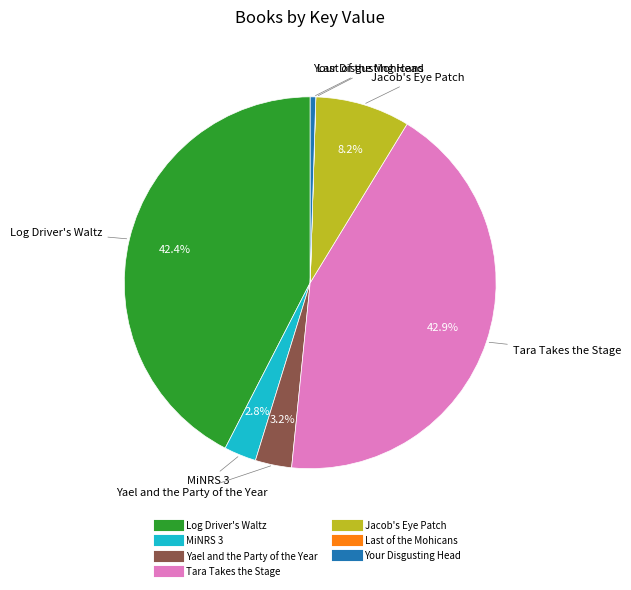

What percentage do Log Driver's Waltz and MiNRS 3 together represent?

45.2%